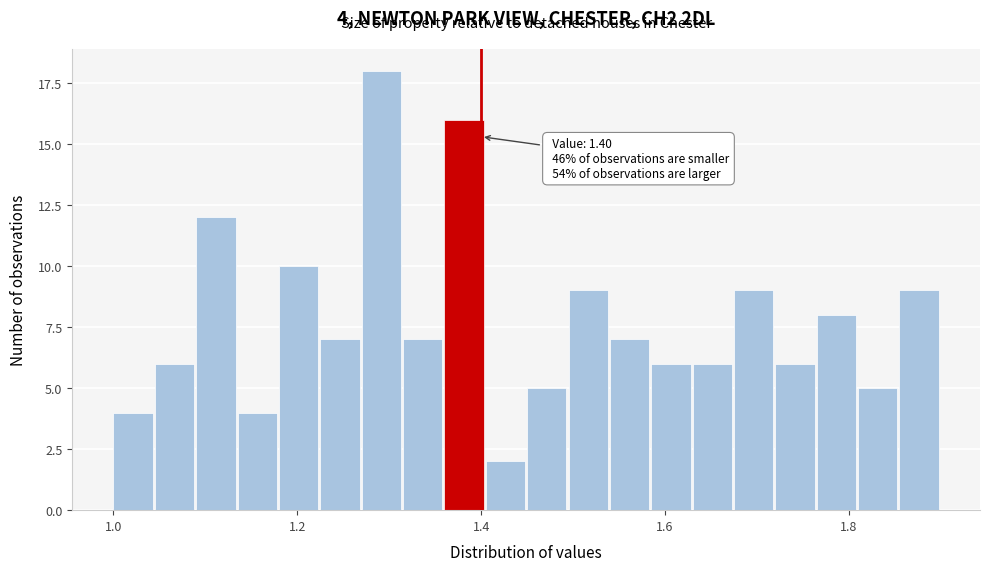

Around what value on the x-axis is the tallest bar? Give the approximate position of its centre, as read against the axis.

1.30